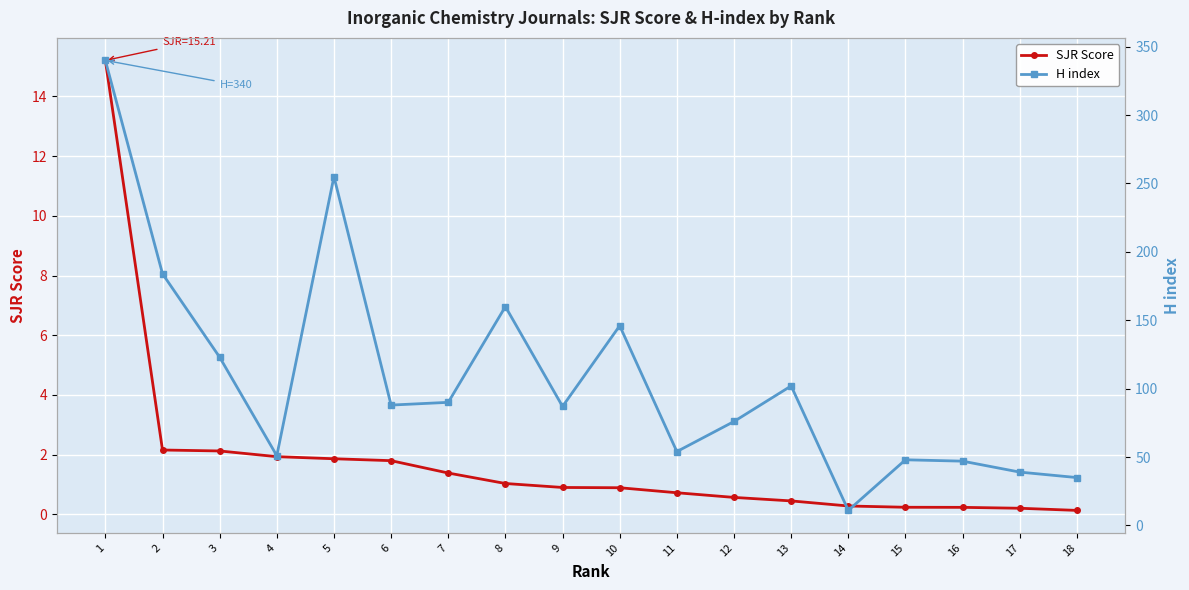

What is the sum of the H index values at 12 and 14?

87.0